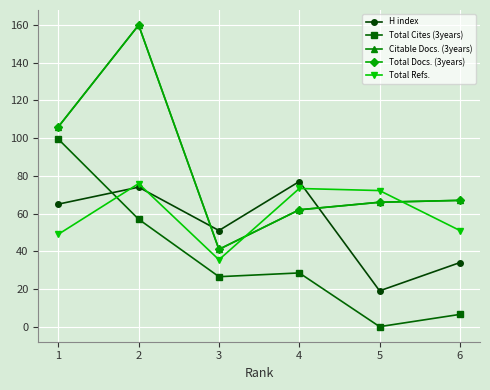

How many intersections are there between Total Refs. and Total Cites (3years)?

1